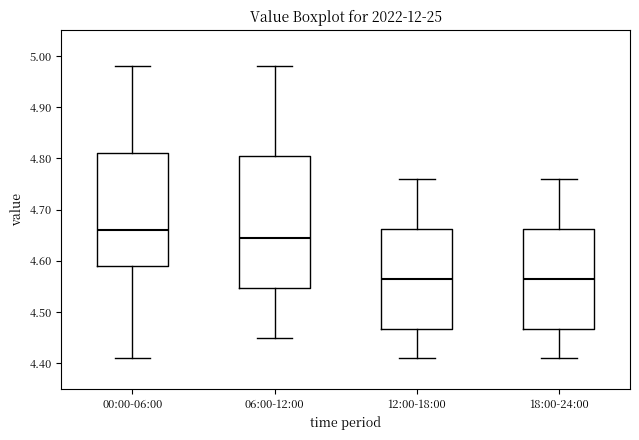

Where is the lower edge of the box for 12:00-18:00 on the y-axis? The values are not printed on the chart, so give them approximately, as read against the axis.

4.47